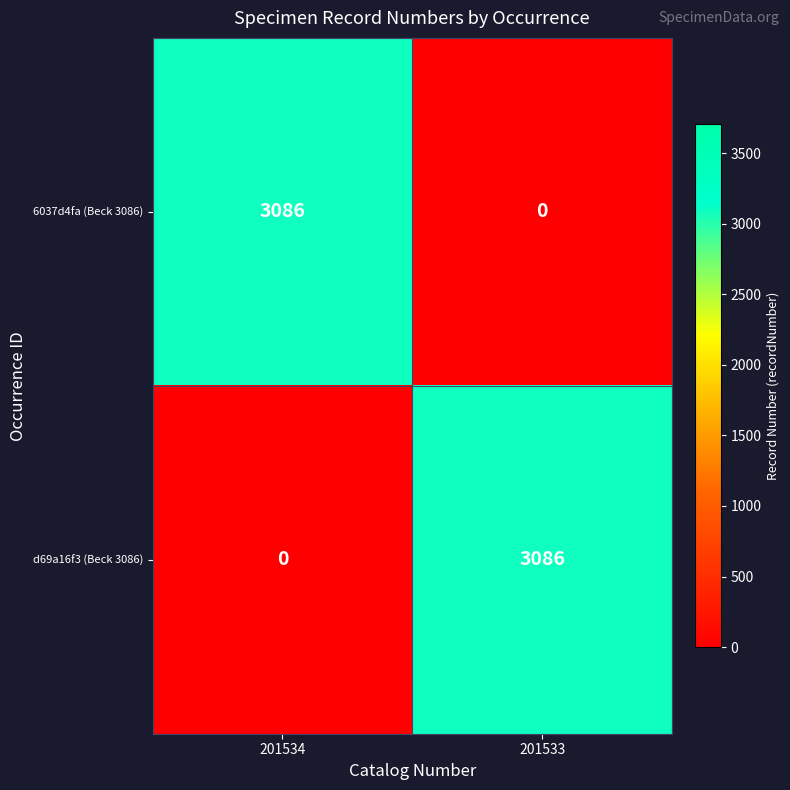

What is the sum of all 6037d4fa (Beck 3086) values?

3086